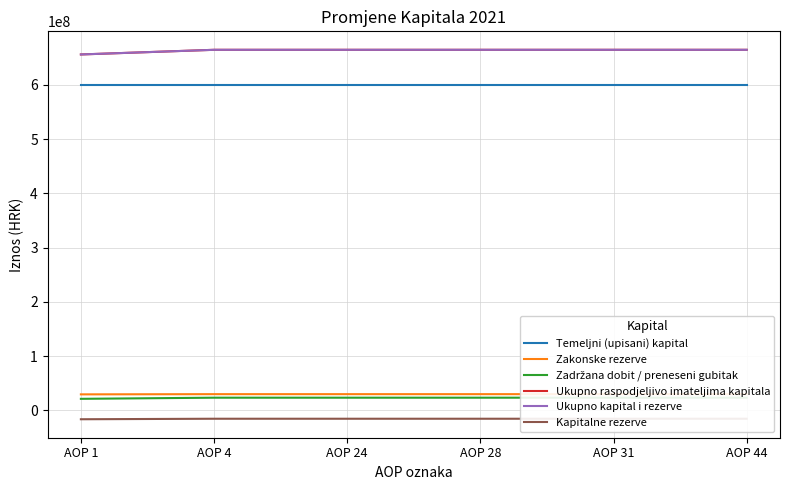

What is the approximate value of Ukupno raspodjeljivo imateljima kapitala at AOP 31?

664464379